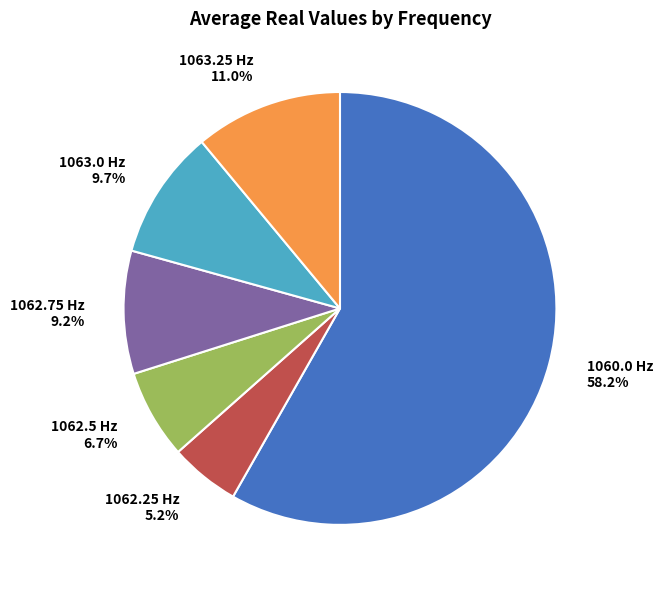

Between 1060.0 Hz and 1063.0 Hz, which is larger?

1060.0 Hz